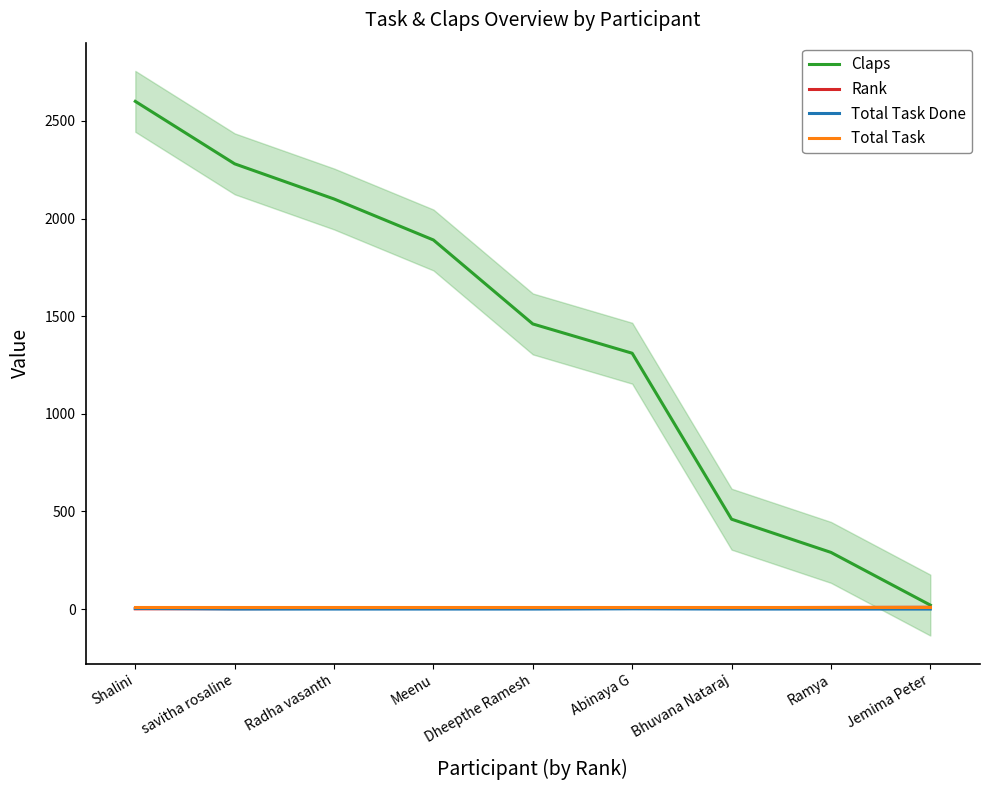

What is the maximum value shown in the chart?

2600